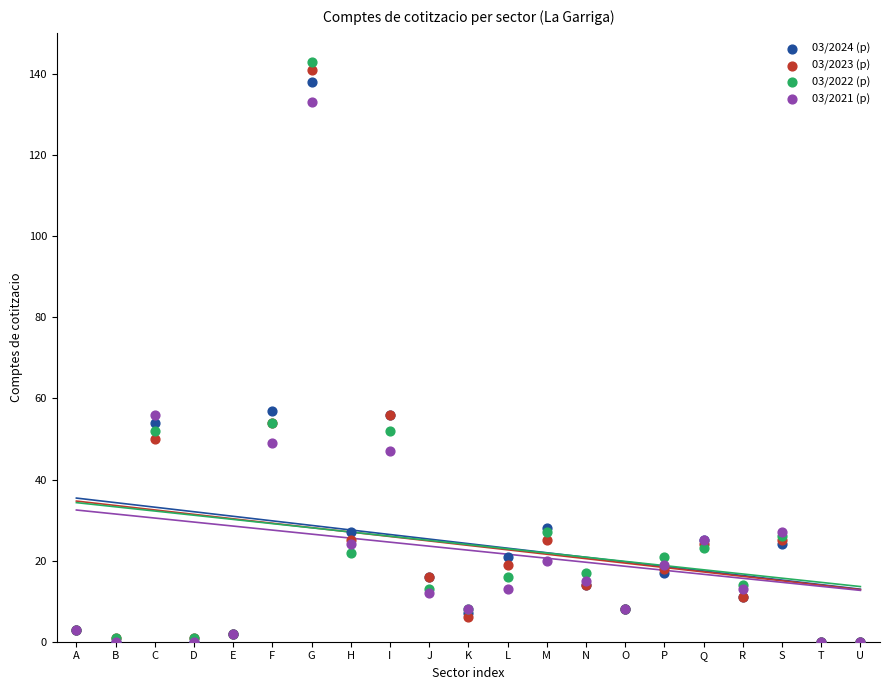

What are all the series names shown in the legend?

03/2024 (p), 03/2023 (p), 03/2022 (p), 03/2021 (p)